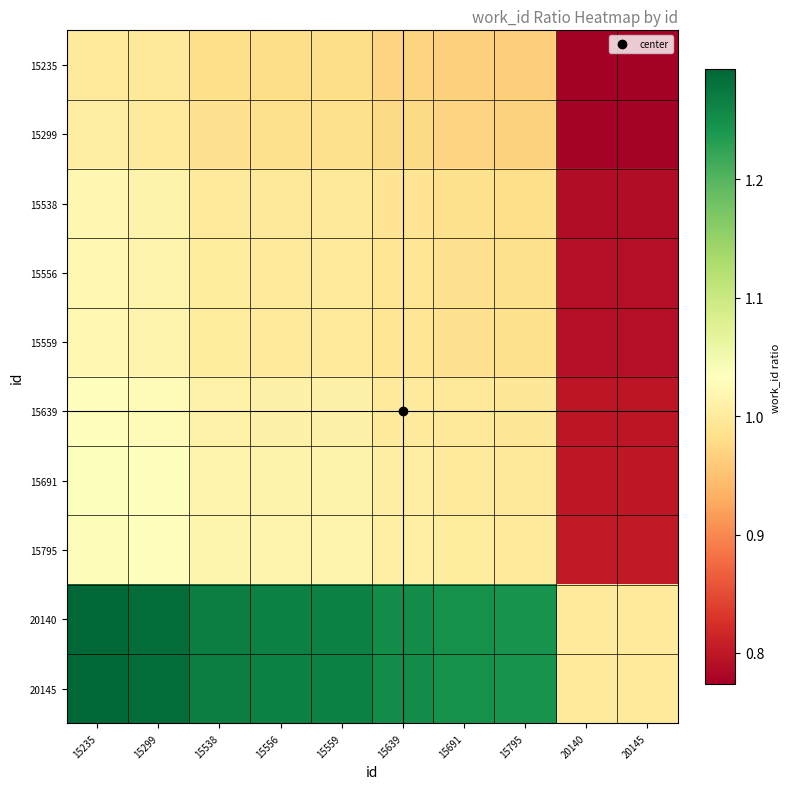

What is the total value across all series at 15538?

10.6